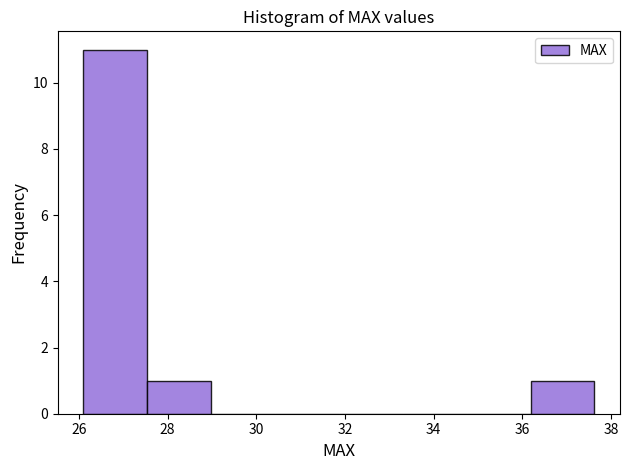

Which range on the x-axis has the tallest bar?

26.2 to 27.6